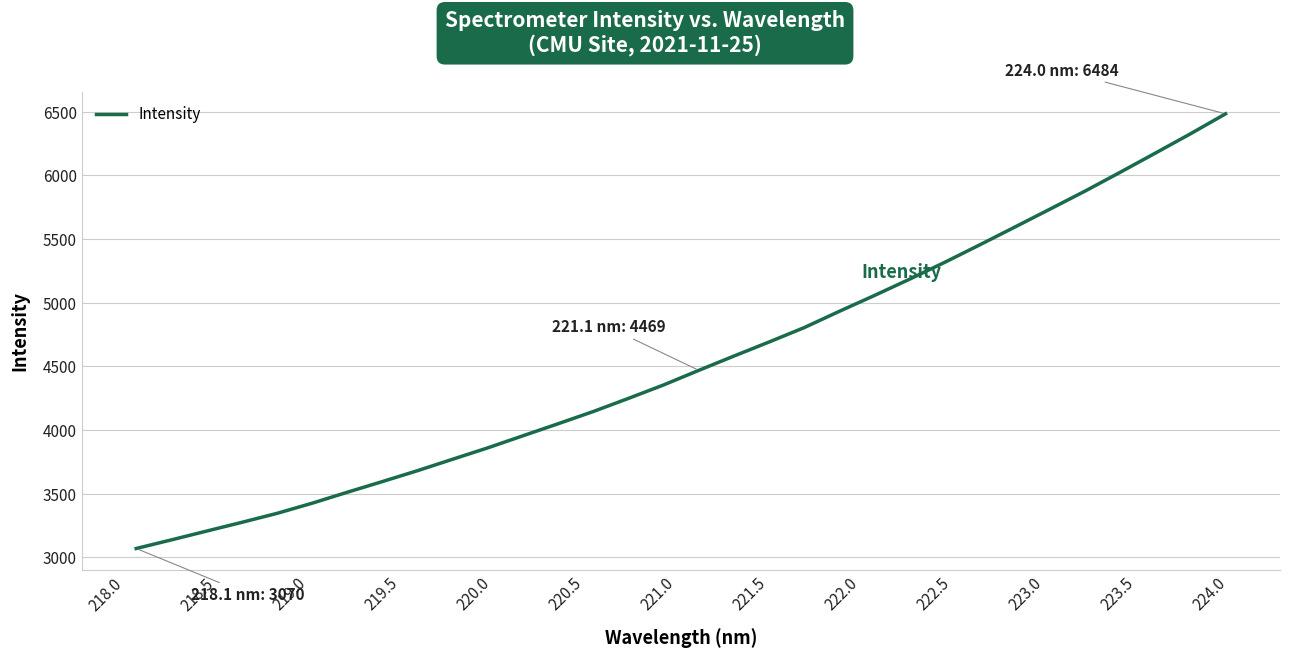

Does the chart have visible grid lines?

Yes